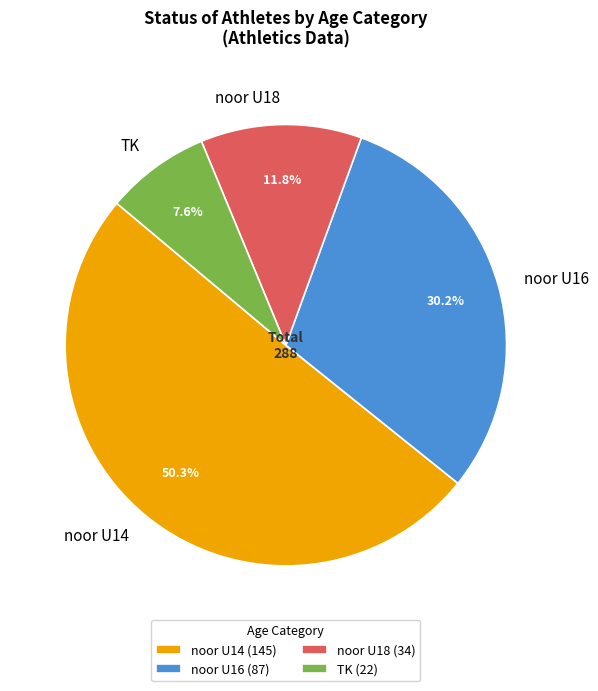

To the nearest percent, what percentage of the pie is TK?

8%